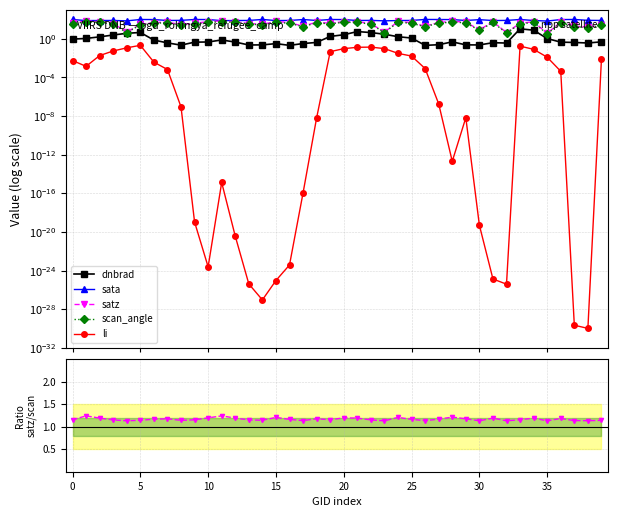

True or false: sata has more than 0 interior local peaks.

True